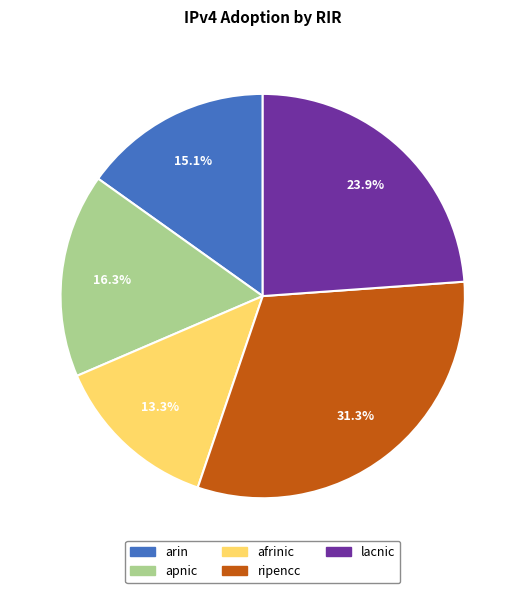

The ripencc slice represents 31% of the pie. True or false?

True